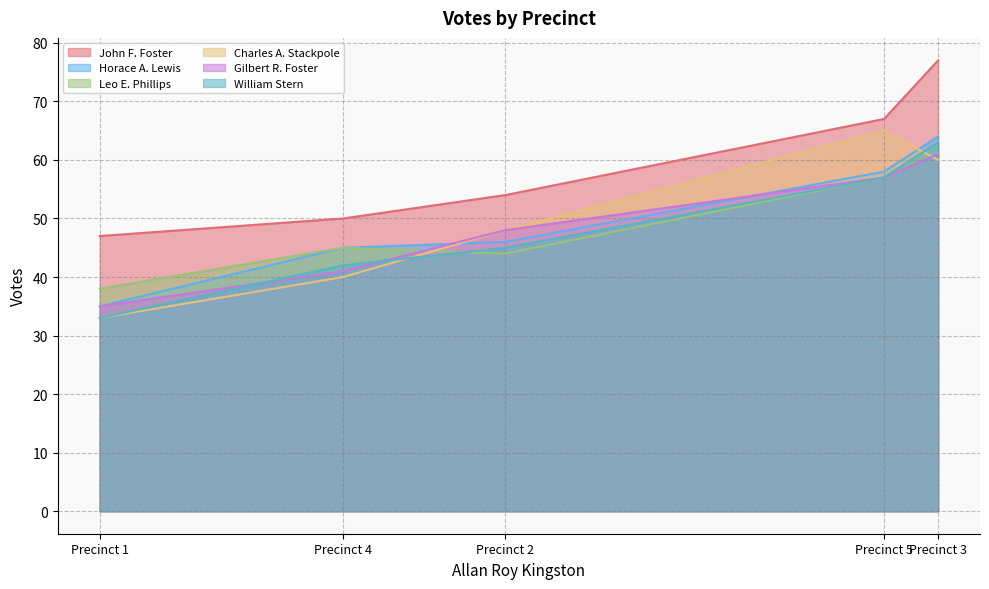

Rank the categories by John F. Foster value from highest to lowest.

Precinct 3, Precinct 5, Precinct 2, Precinct 4, Precinct 1